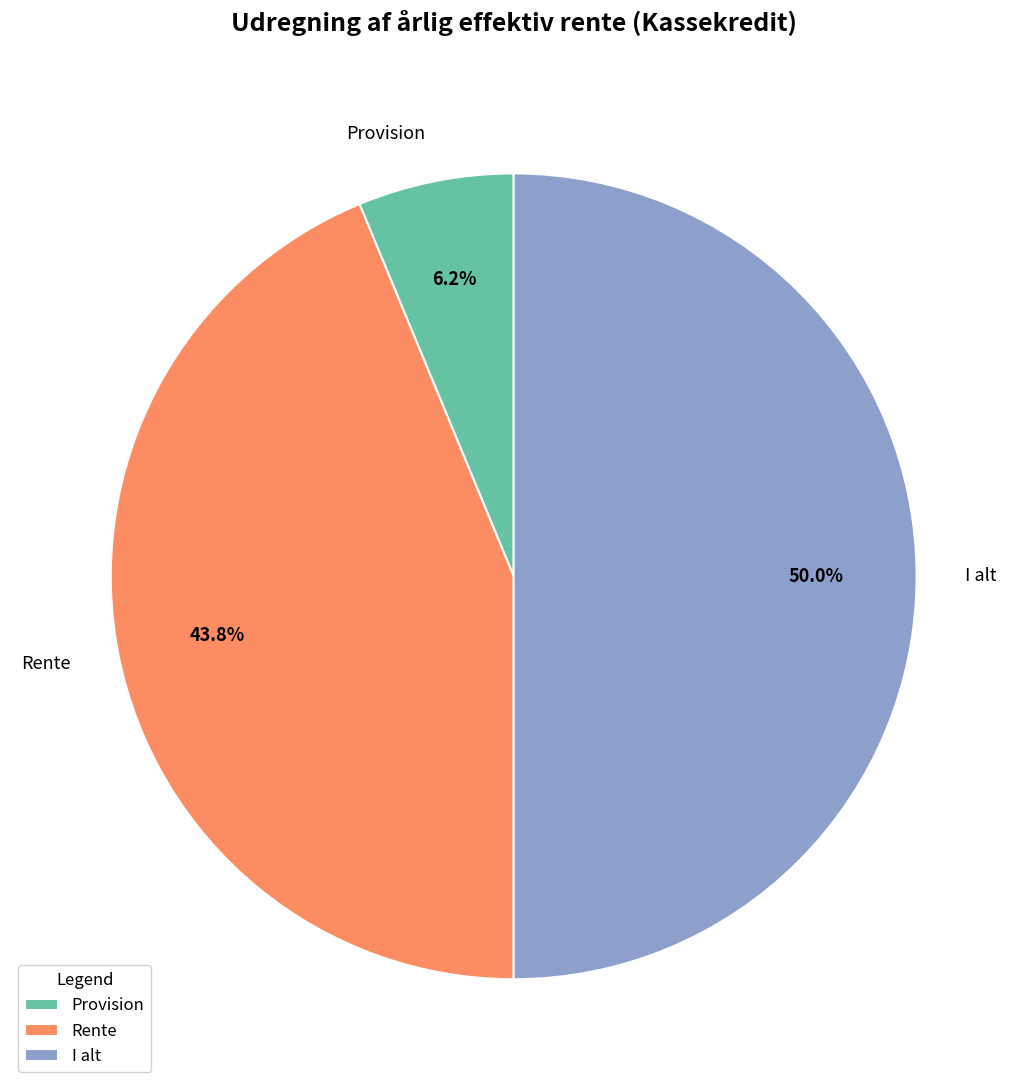

To the nearest percent, what is the average slice percentage?

33%